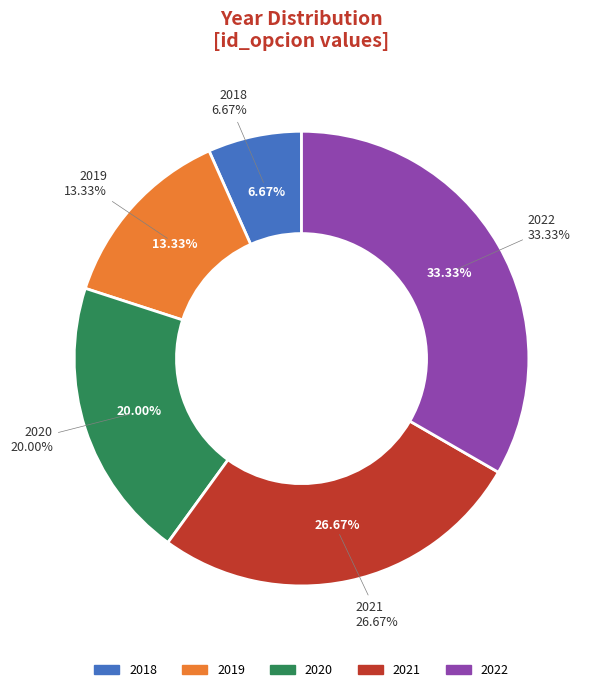

How many segments does this pie chart have?

5